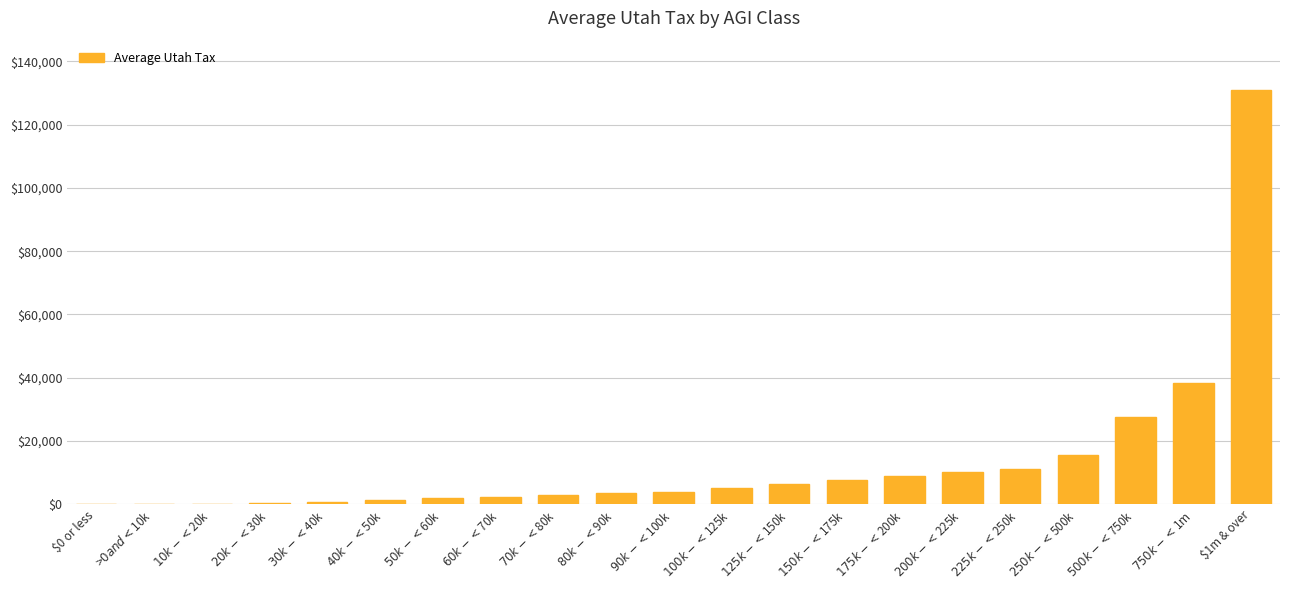

Where is the data nearest to the value 65421?

$750k-<$1m